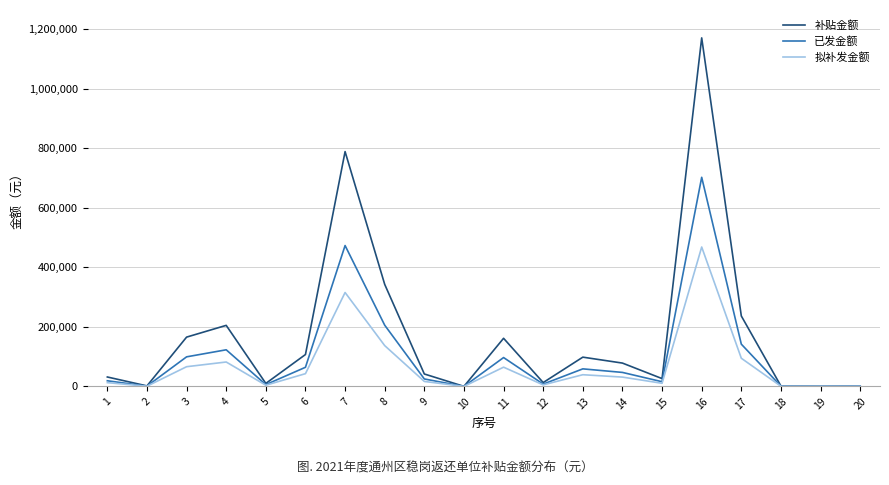

Read the 拟补发金额 value at 9.

16718